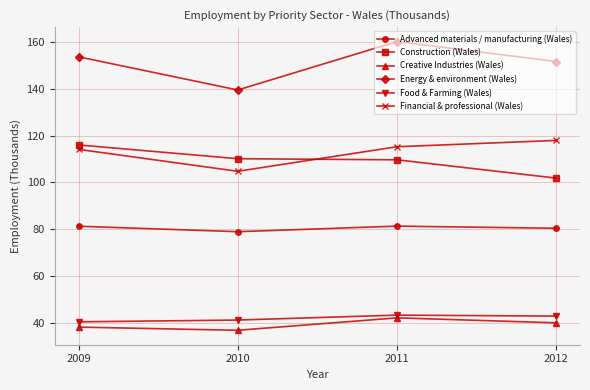

True or false: Financial & professional (Wales) and Food & Farming (Wales) intersect in this chart.

False